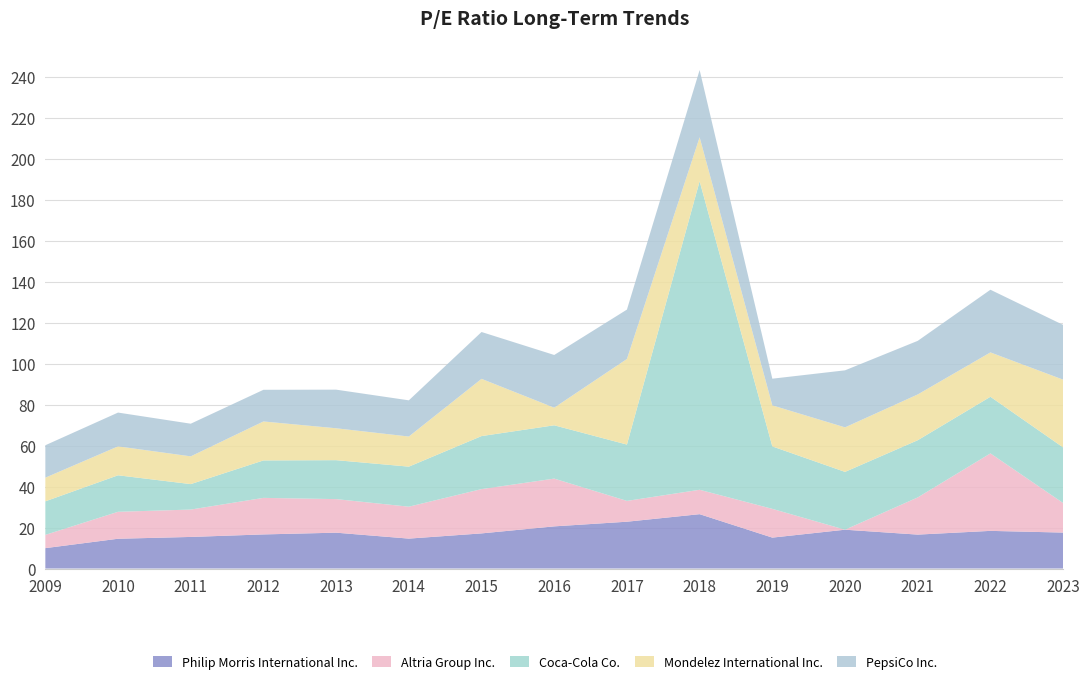

Reading left to right, extract all data points from this chart.

Philip Morris International Inc.: 9.9	14.5	15.4	16.6	17.5	14.6	17.1	20.6	22.8	26.5	15.1	18.9	16.6	18.4	17.5
Altria Group Inc.: 6.5	13.2	13.4	17.8	16.4	15.6	21.6	23.3	10.2	11.9	14.0	0.0	18.1	37.8	14.4
Coca-Cola Co.: 16.4	17.8	12.4	18.3	19.0	19.5	25.9	26.0	27.5	150.5	30.5	28.2	27.9	27.6	27.1
Mondelez International Inc.: 11.5	14.1	13.5	19.0	15.6	14.7	27.9	8.6	41.8	21.4	20.0	21.7	22.3	21.6	33.1
PepsiCo Inc.: 15.8	16.5	15.9	15.4	18.8	17.7	22.9	25.7	24.1	32.8	13.0	27.8	26.1	30.6	26.7